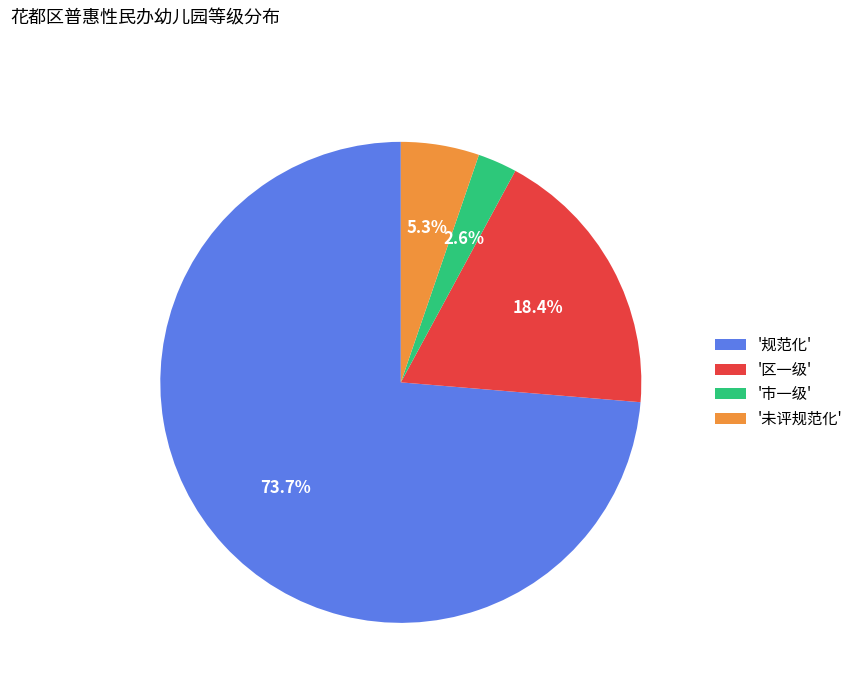

How many slices are in this pie chart?

4